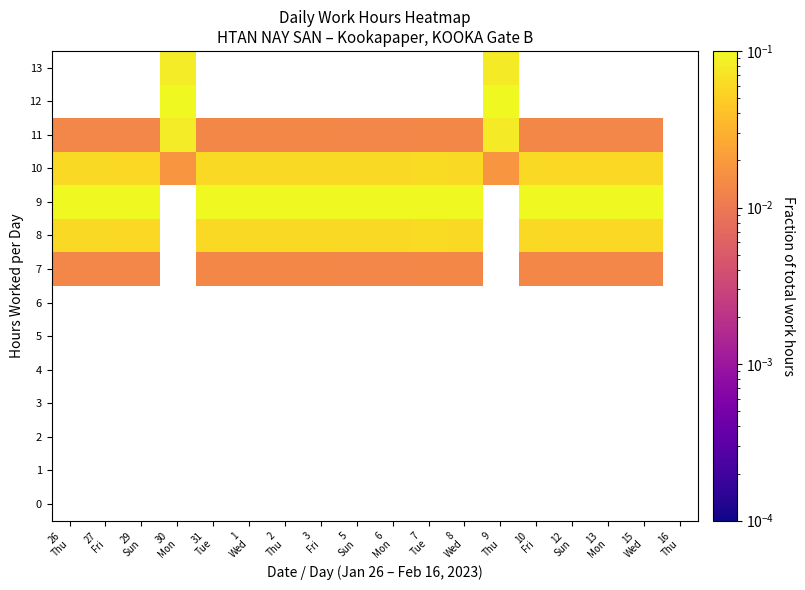

Is the value of 10 at 16 Thu greater than the value of 7 at 13 Mon?

No